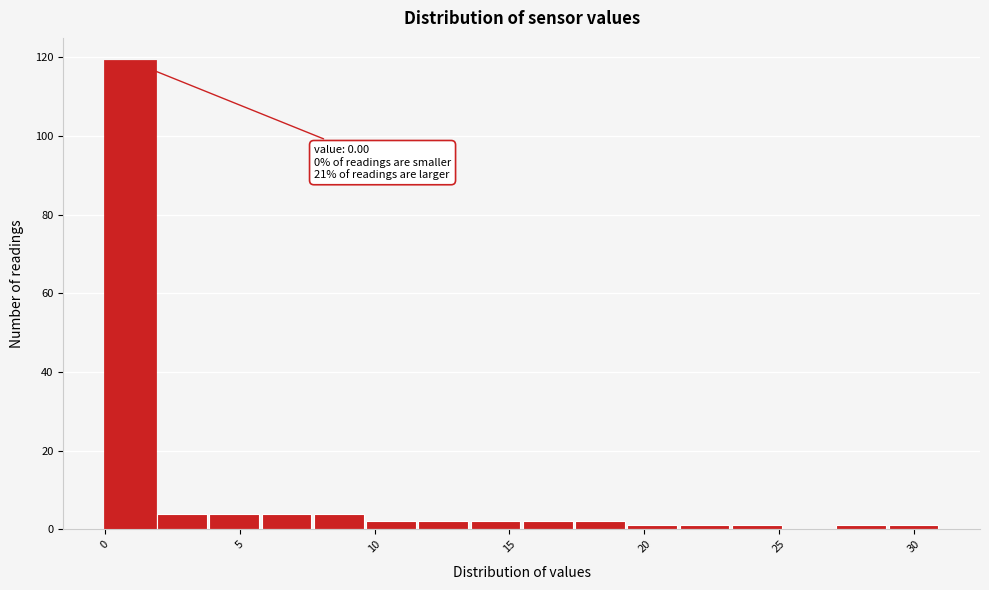

Read against the x-axis, roughly where is the centre of the tallest bar?

1.0